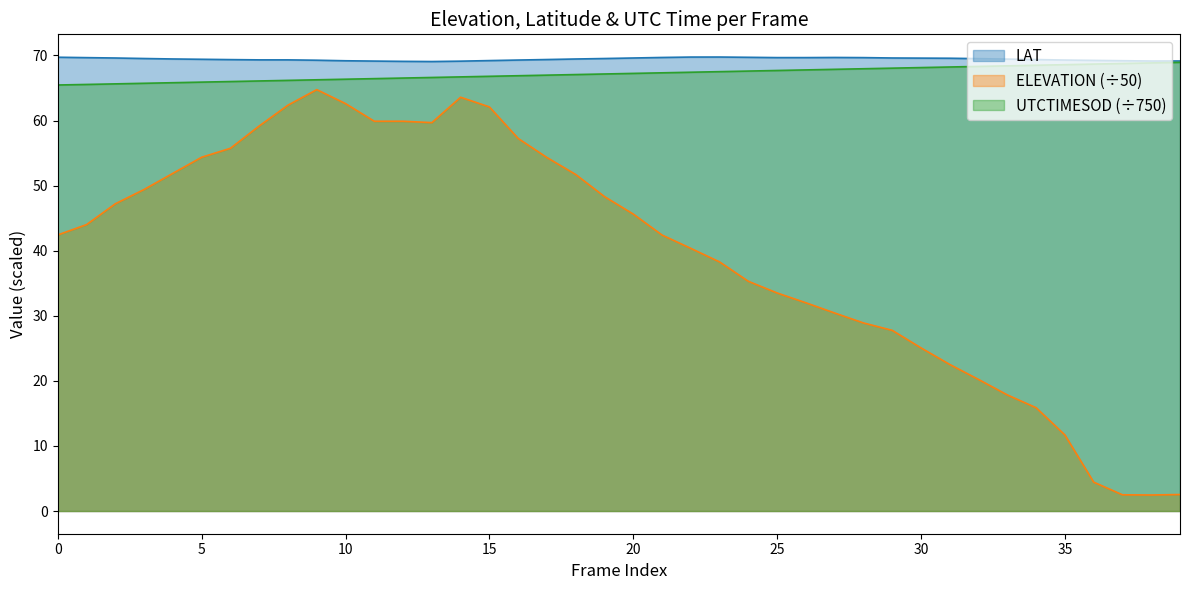

What is the approximate value of ELEVATION at 30?

25.1